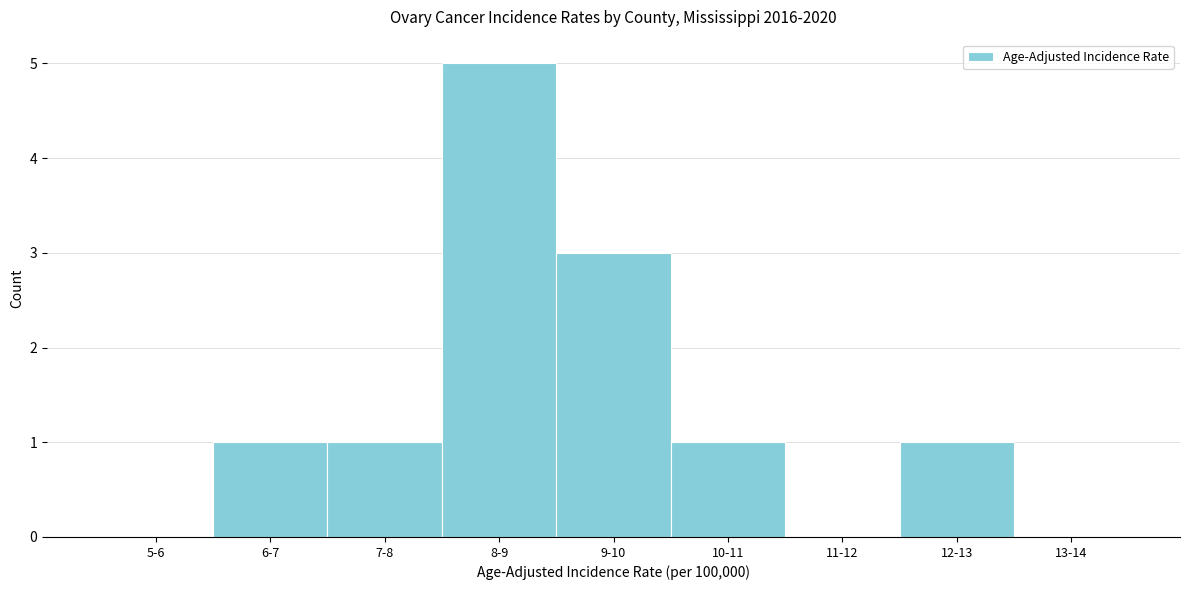

Reading left to right, transcribe all the data shown in this chart.

5-6=0	6-7=1	7-8=1	8-9=5	9-10=3	10-11=1	11-12=0	12-13=1	13-14=0